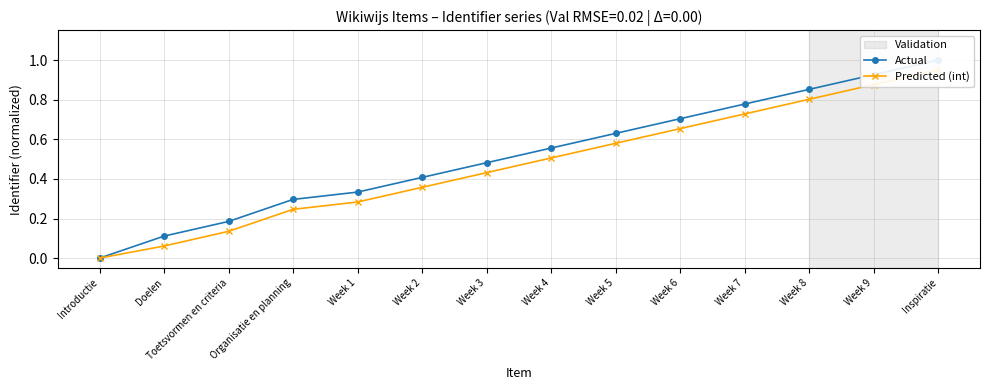

Reading right to left, extract all data points from this chart.

Actual: Inspiratie=1.0	Week 9=0.9	Week 8=0.9	Week 7=0.8	Week 6=0.7	Week 5=0.6	Week 4=0.6	Week 3=0.5	Week 2=0.4	Week 1=0.3	Organisatie en planning=0.3	Toetsvormen en criteria=0.2	Doelen=0.1	Introductie=0.0
Predicted (int): Inspiratie=0.9	Week 9=0.9	Week 8=0.8	Week 7=0.7	Week 6=0.7	Week 5=0.6	Week 4=0.5	Week 3=0.4	Week 2=0.4	Week 1=0.3	Organisatie en planning=0.2	Toetsvormen en criteria=0.1	Doelen=0.1	Introductie=0.0